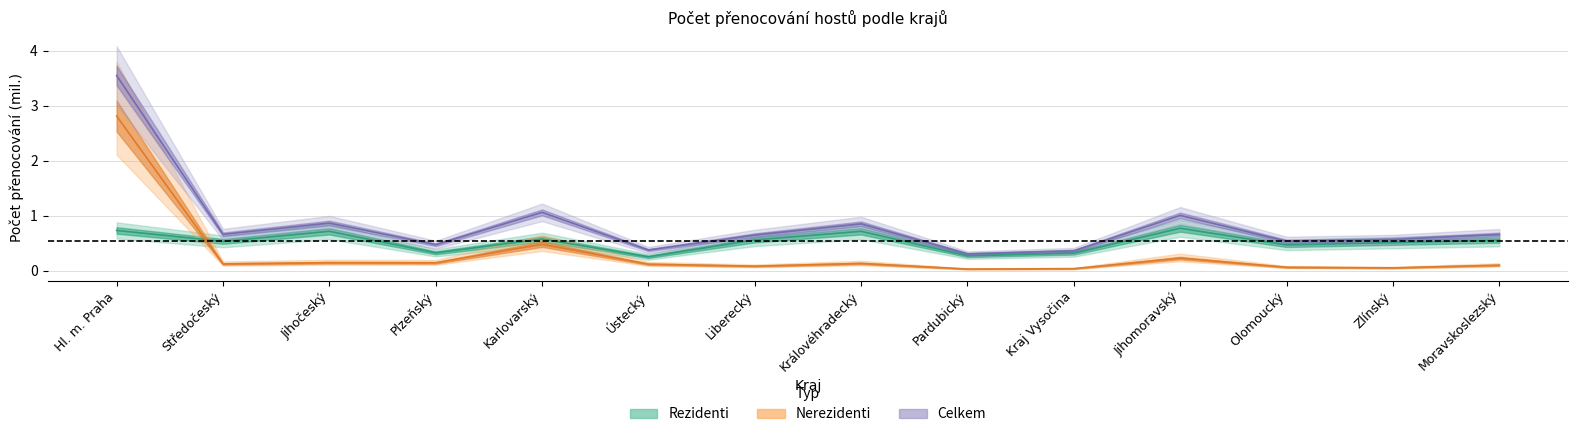

Rank the series by their average value, from lowest to highest.

nerezidenti, rezidenti, celkem